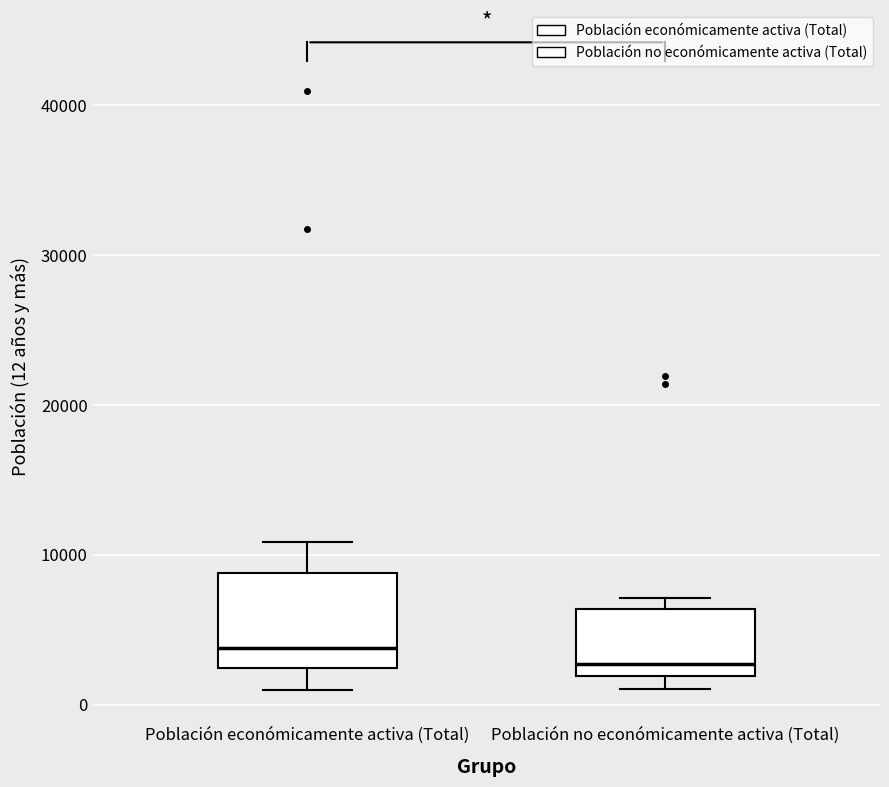

Which box's median line is the highest?

Población económicamente activa (Total)